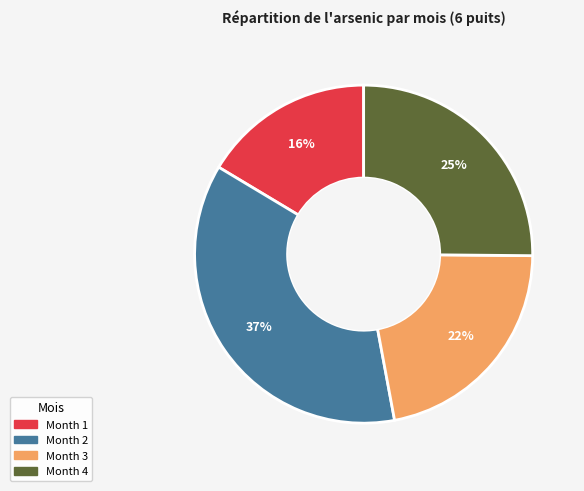

Is there any slice that represents more than half of the pie?

No